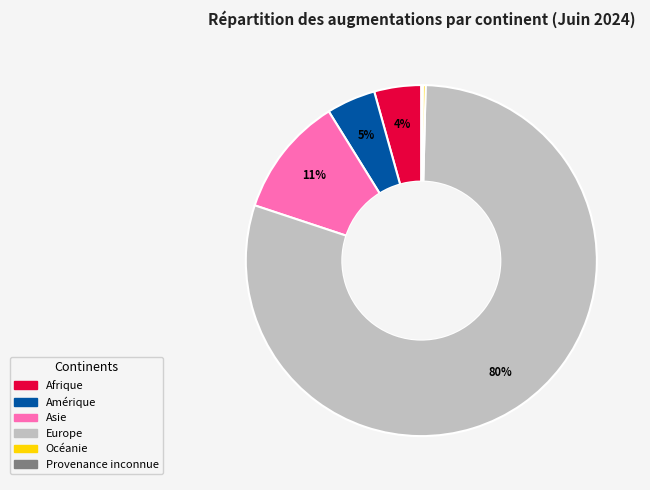

To the nearest percent, what portion does Afrique represent?

4%